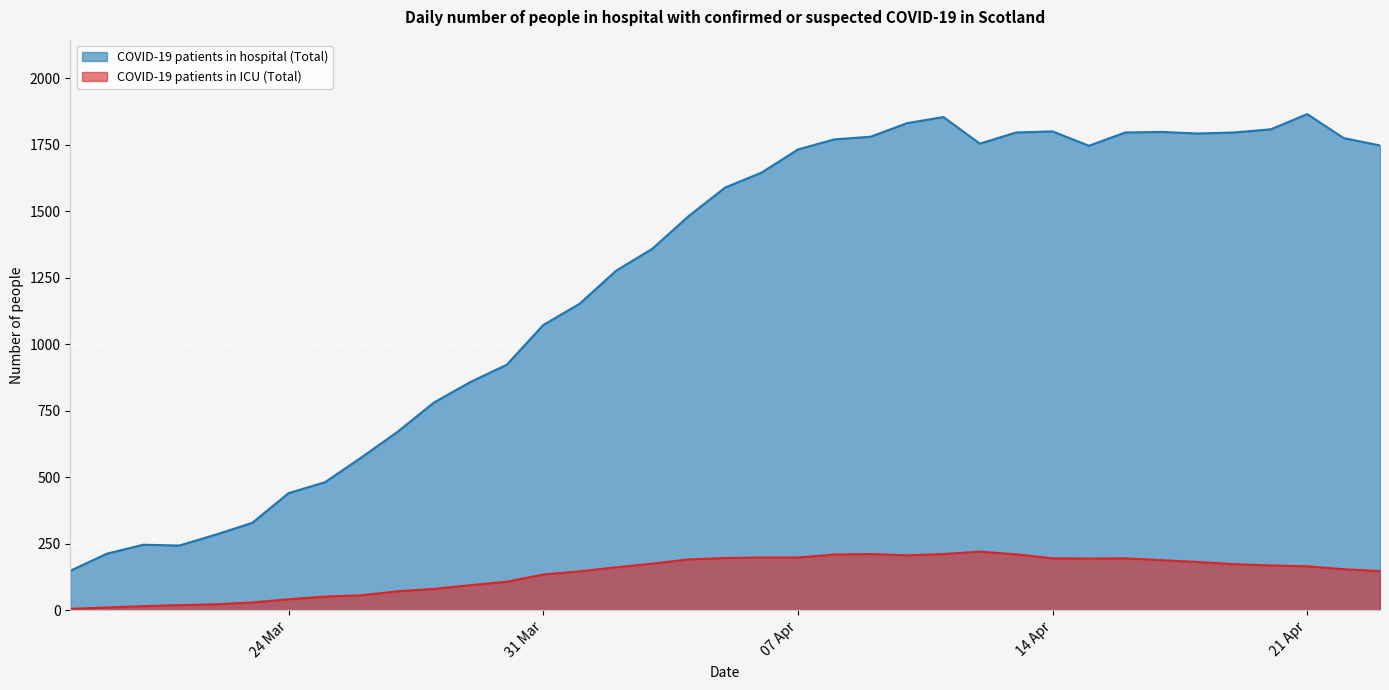

In COVID-19 patients in hospital (Total), how many points are higher than both neighbors (excluding endpoints)?

5